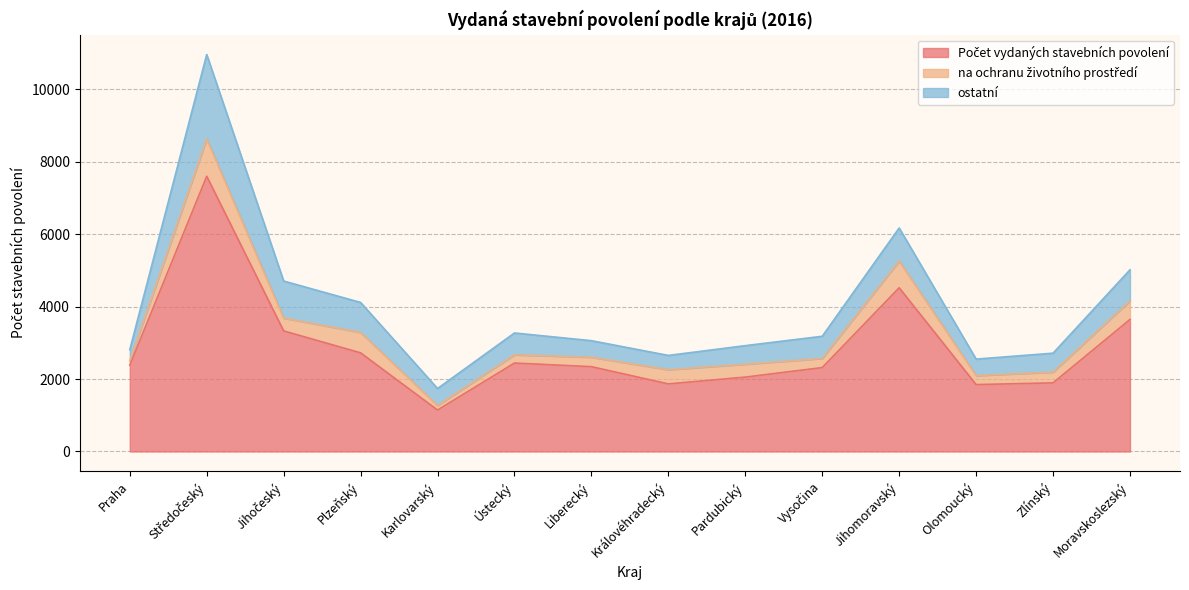

What is the label of the 11th point from the right?

Plzeňský